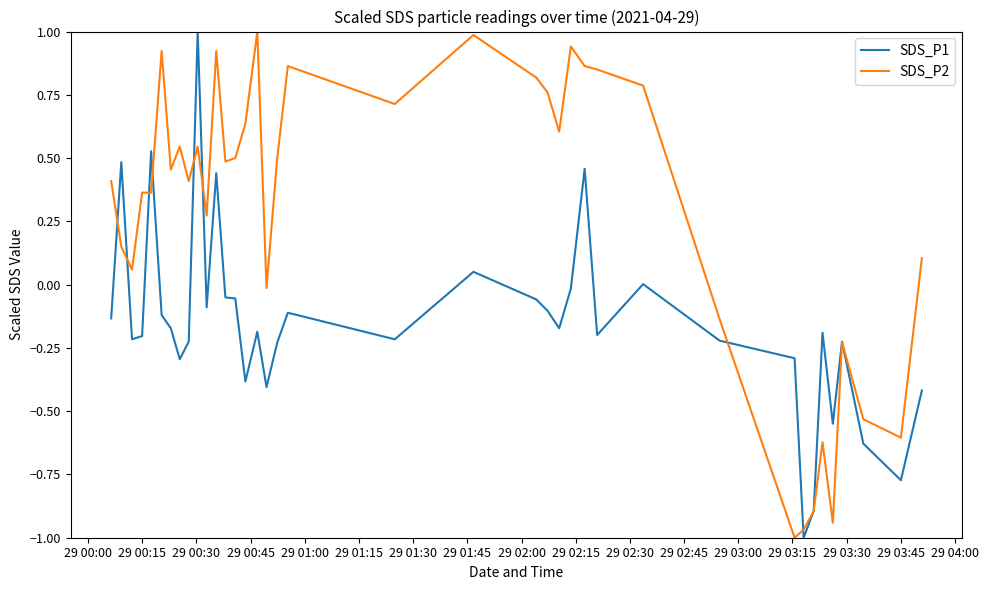

List the series in order of their overall mean, lowest first.

SDS_P1, SDS_P2